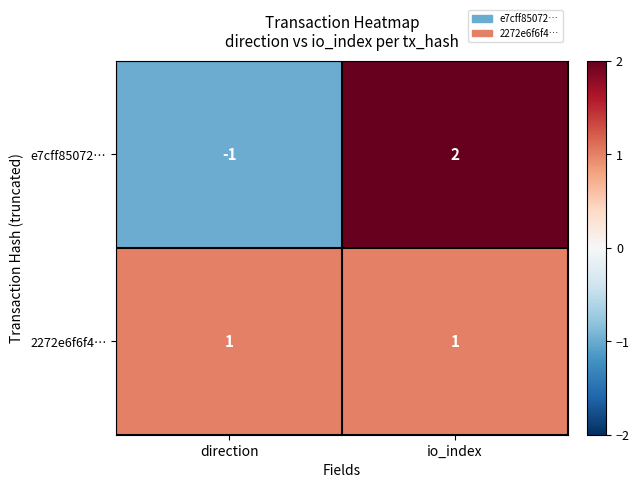

What is the minimum value shown in the chart?

-1